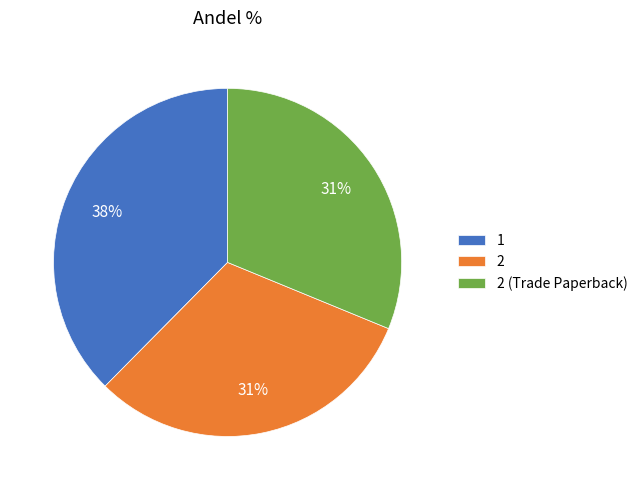

To the nearest percent, what percentage of the pie is 1?

38%